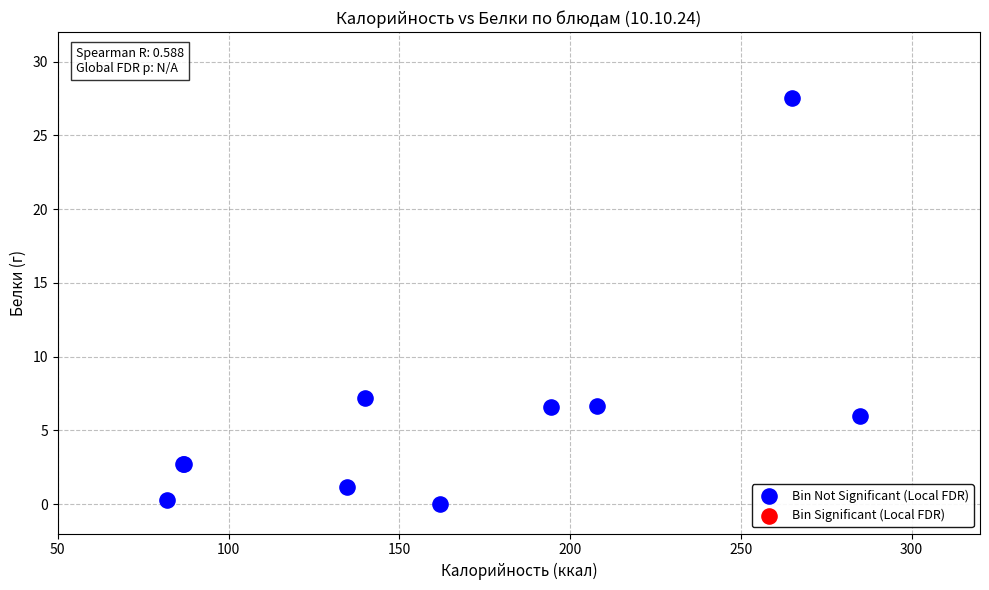

What Y value in the scatter plot is closest to 13?

7.2